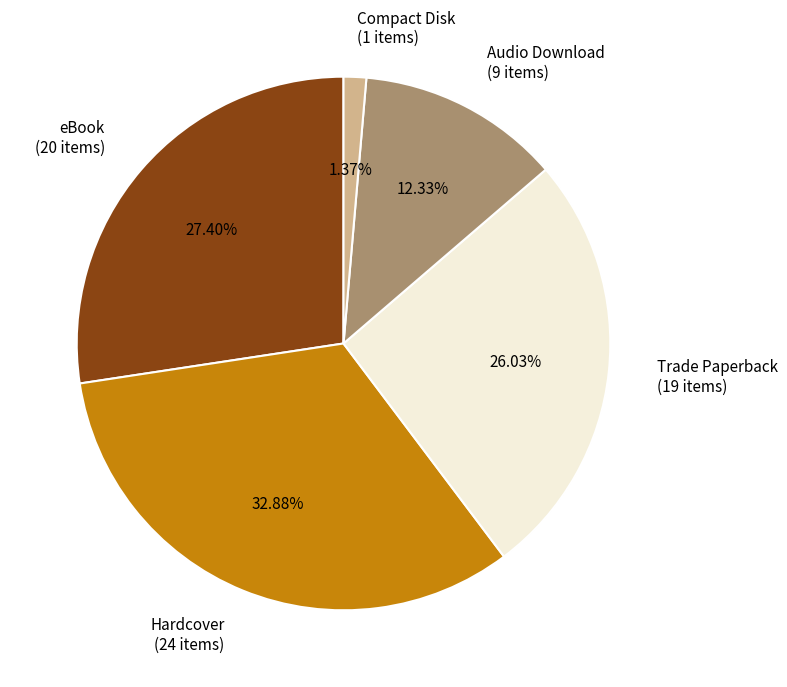

Is it true that Audio Download is 1% of the pie?

False